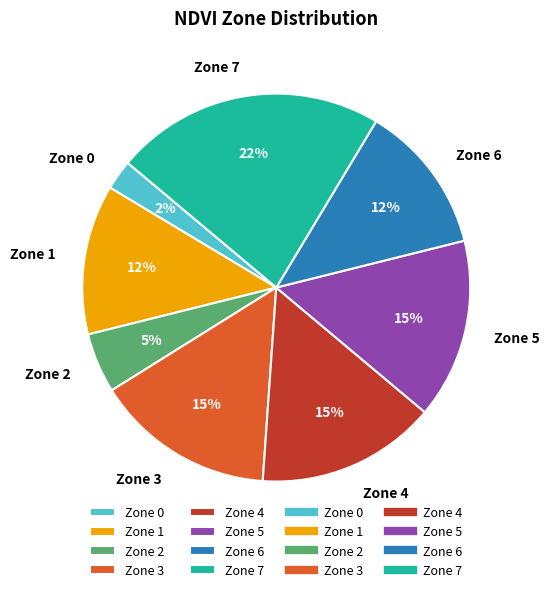

Is Zone 6 the majority of the pie?

No